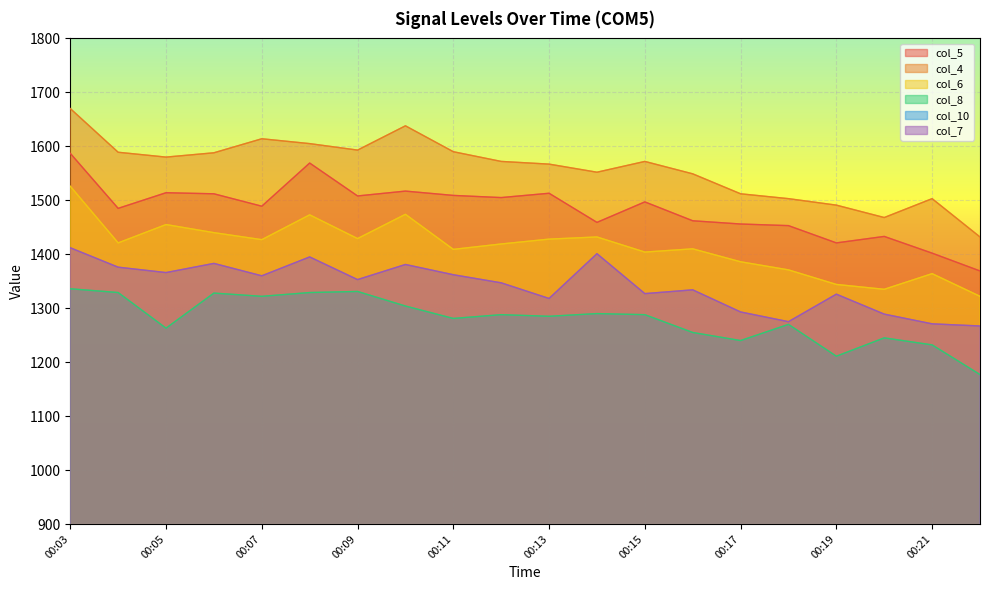

True or false: col_6 and col_5 cross at least once.

False